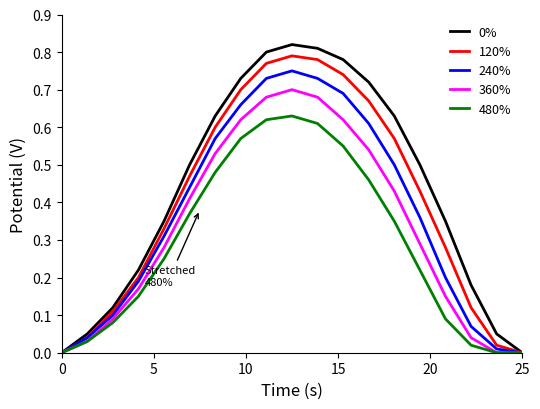

True or false: 120% and 360% cross at least once.

False